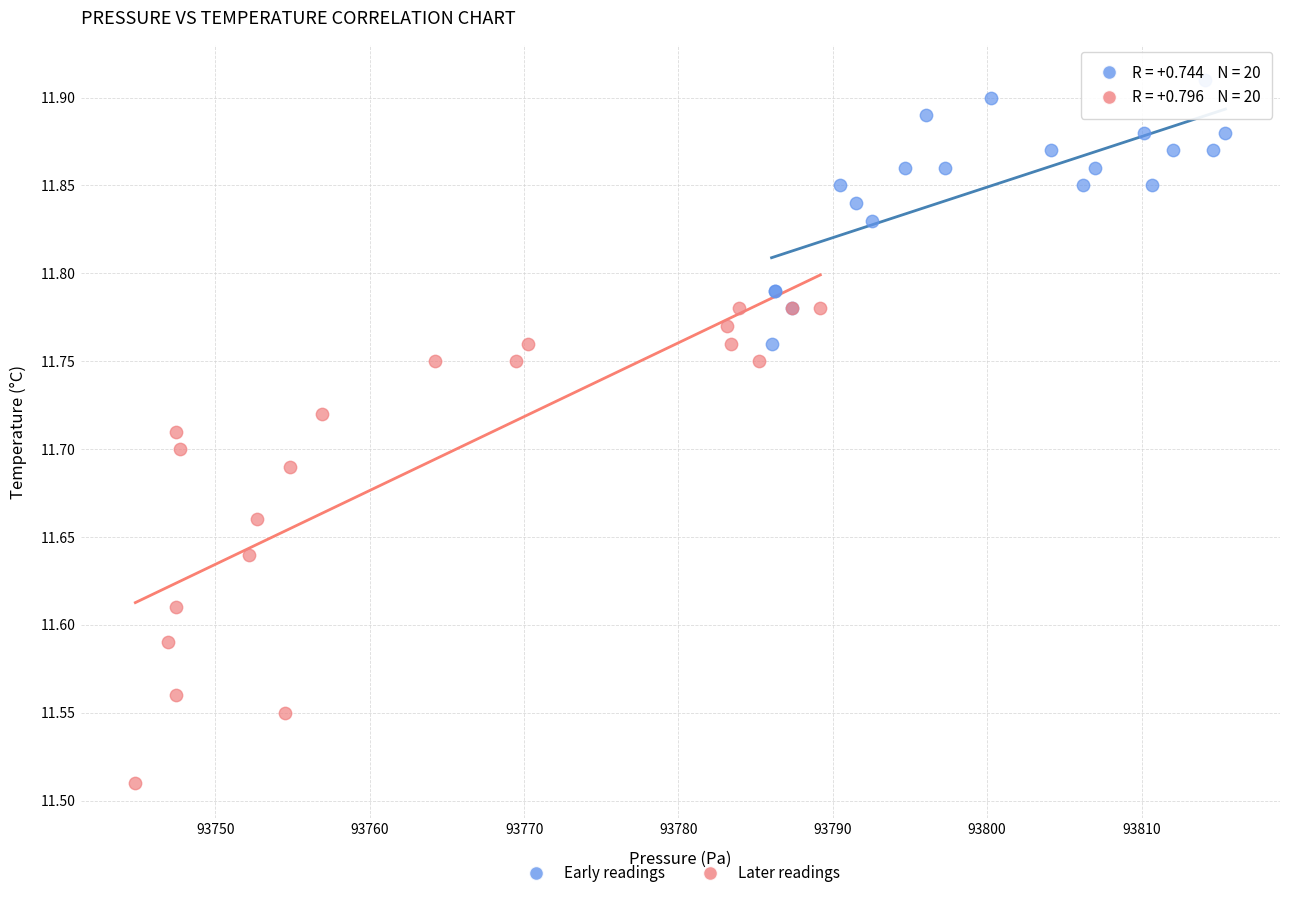

Which series contains the lowest Y value?

Later readings